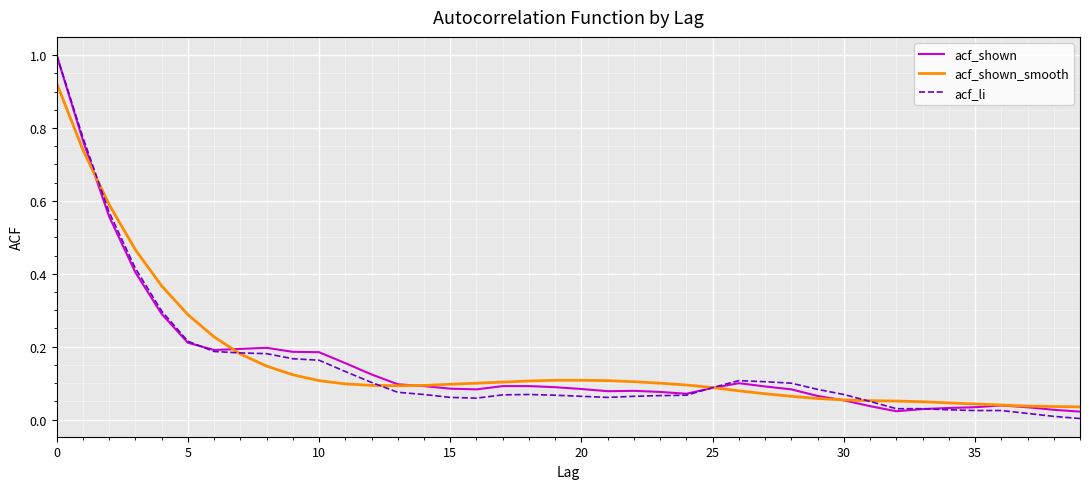

At how many categories does at least one series exceed 0?

40